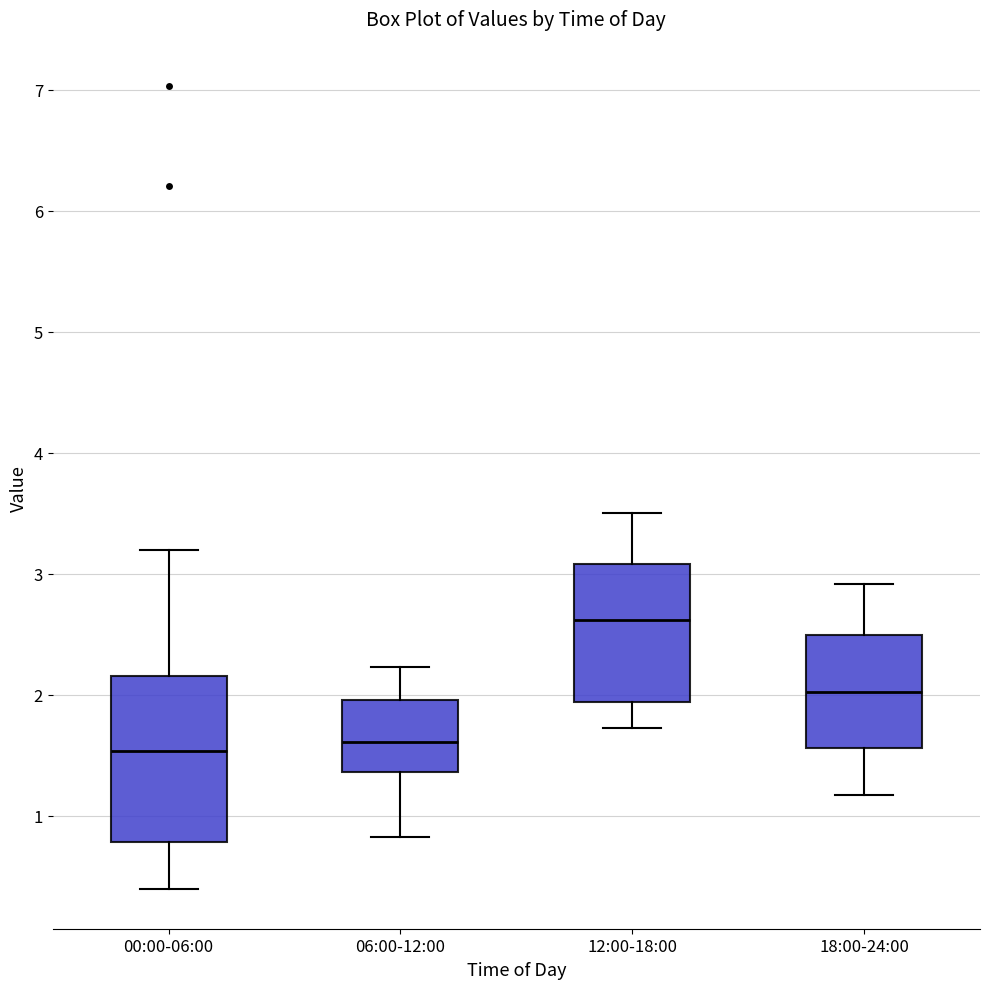

Which box's median line is the highest?

12:00-18:00